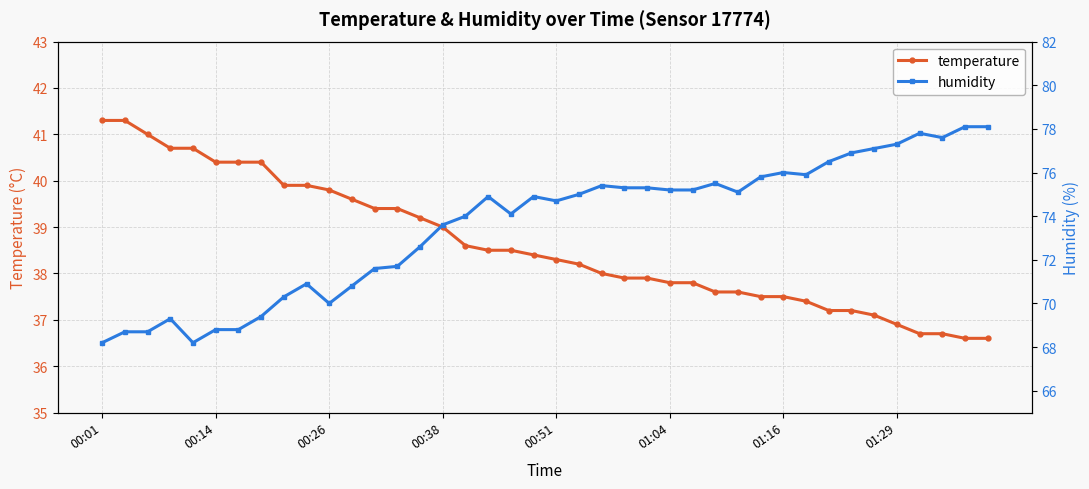

What is the value of the temperature point at the 5th from the left?

40.7